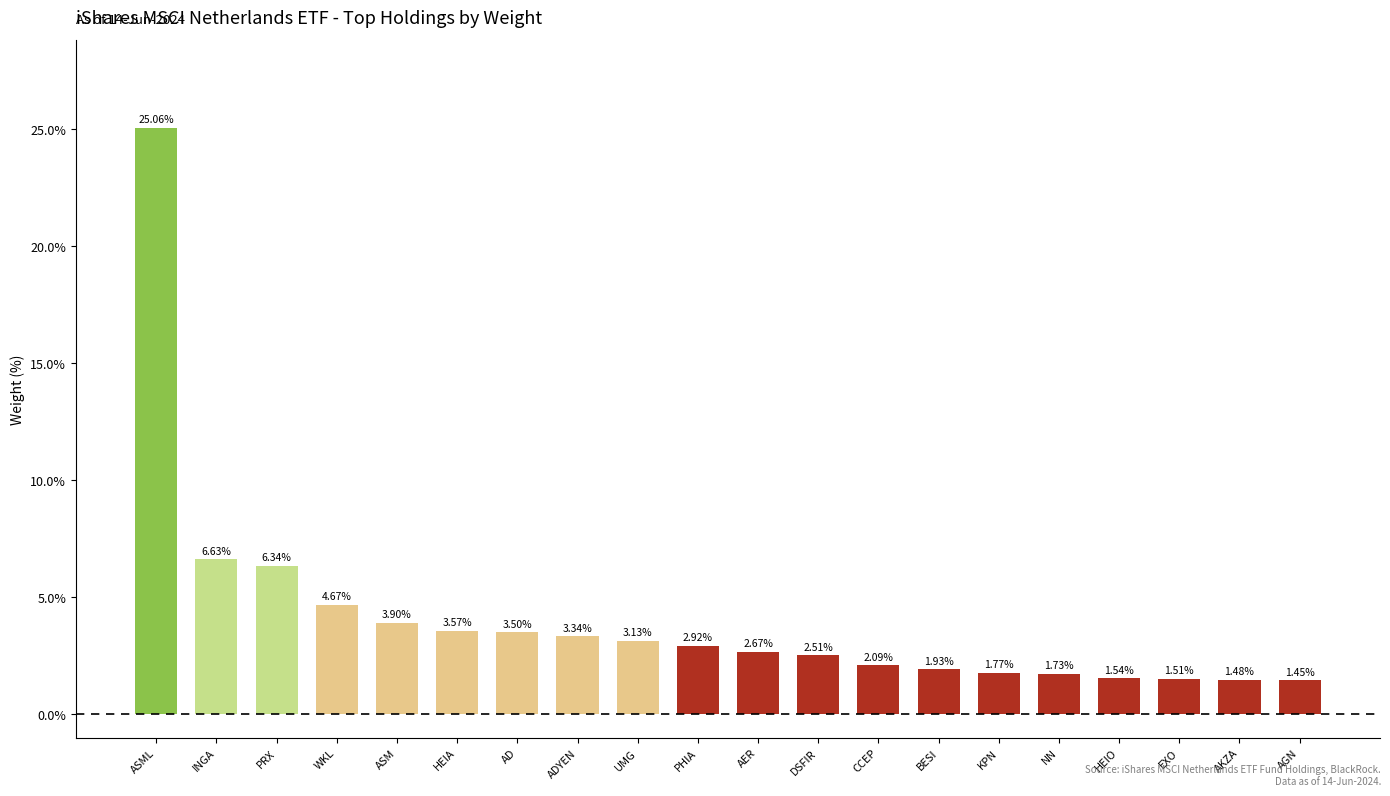

What is the maximum value shown in the chart?

25.1